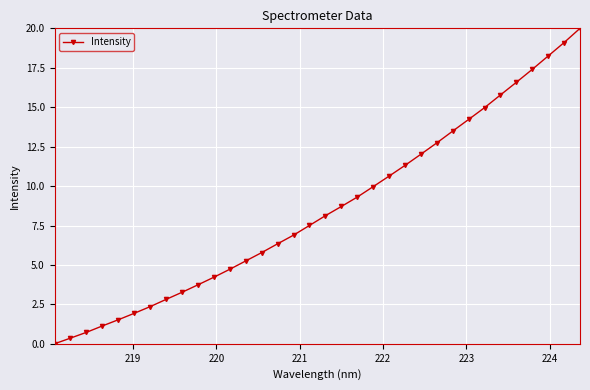

What is the difference between the maximum and minimum values?

20.0